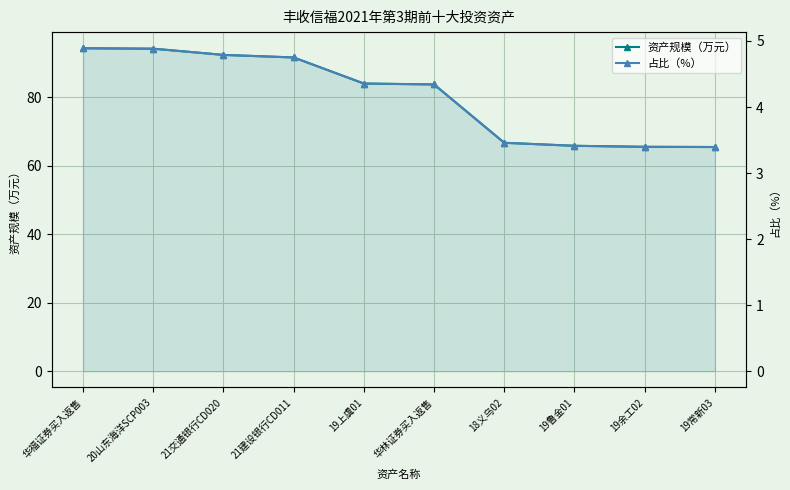

Is it true that 占比（%） equals 1.7 at 18义乌02?

False